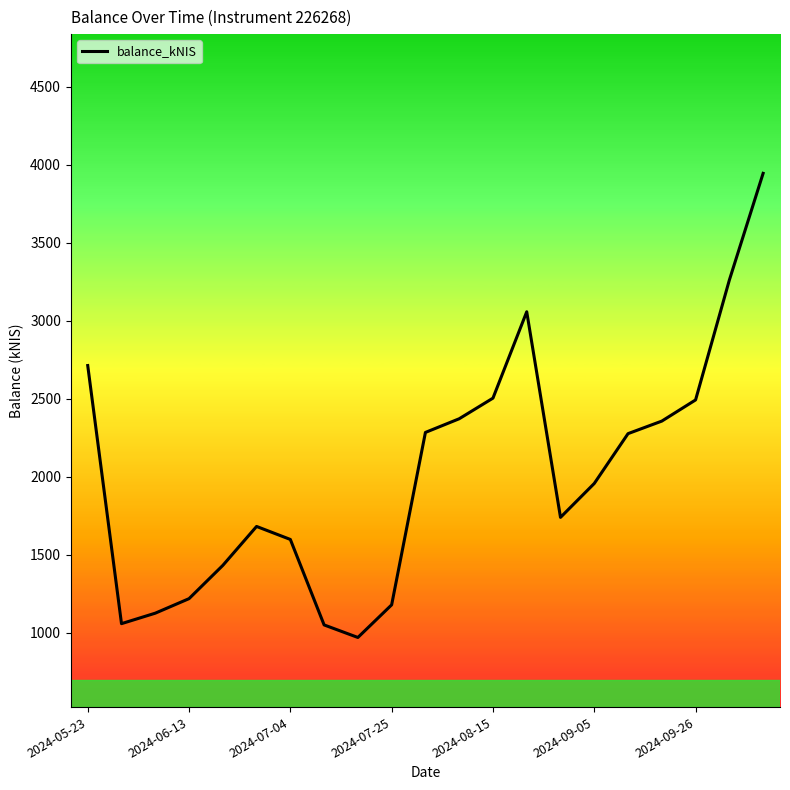

What is the difference between the maximum and minimum values?

2975.0